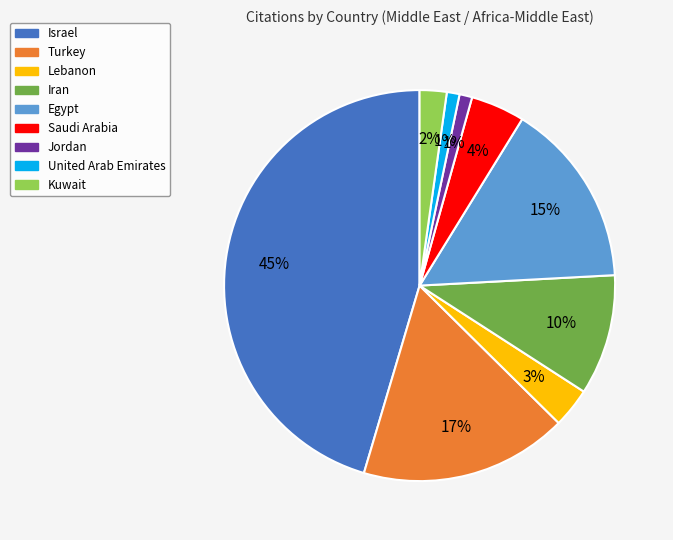

Which category has the biggest portion of the pie?

Israel